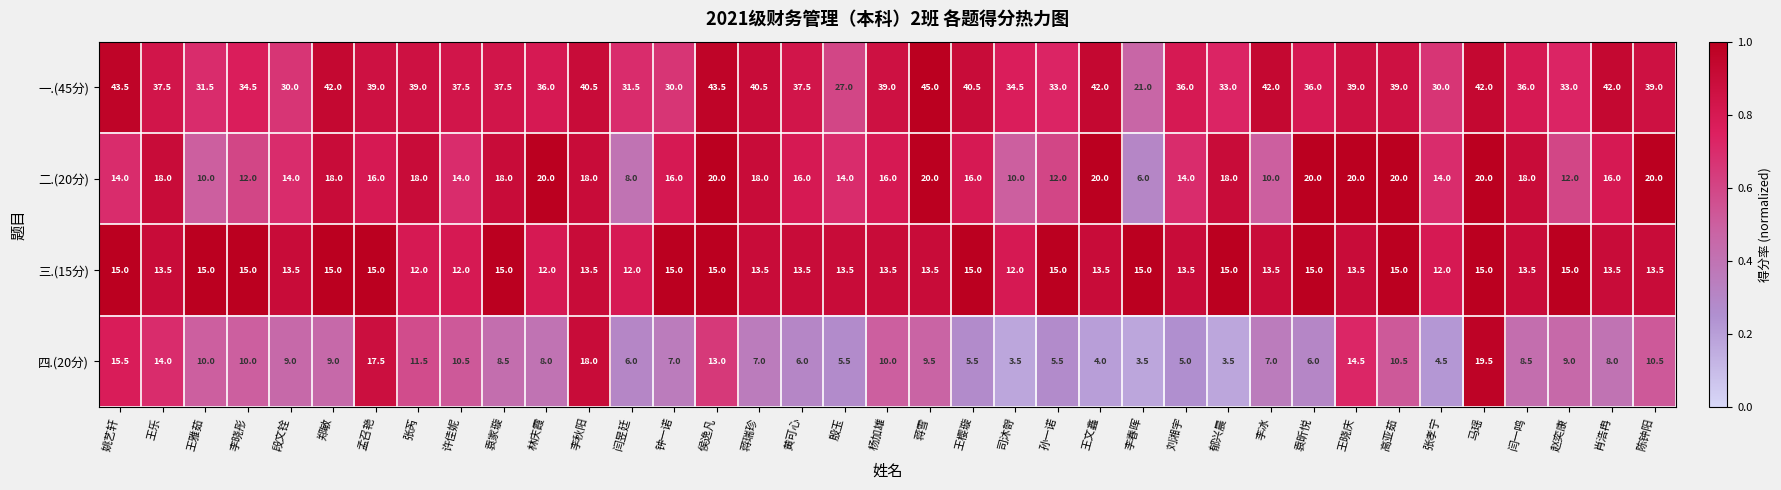

At how many categories does at least one series exceed 13?

37